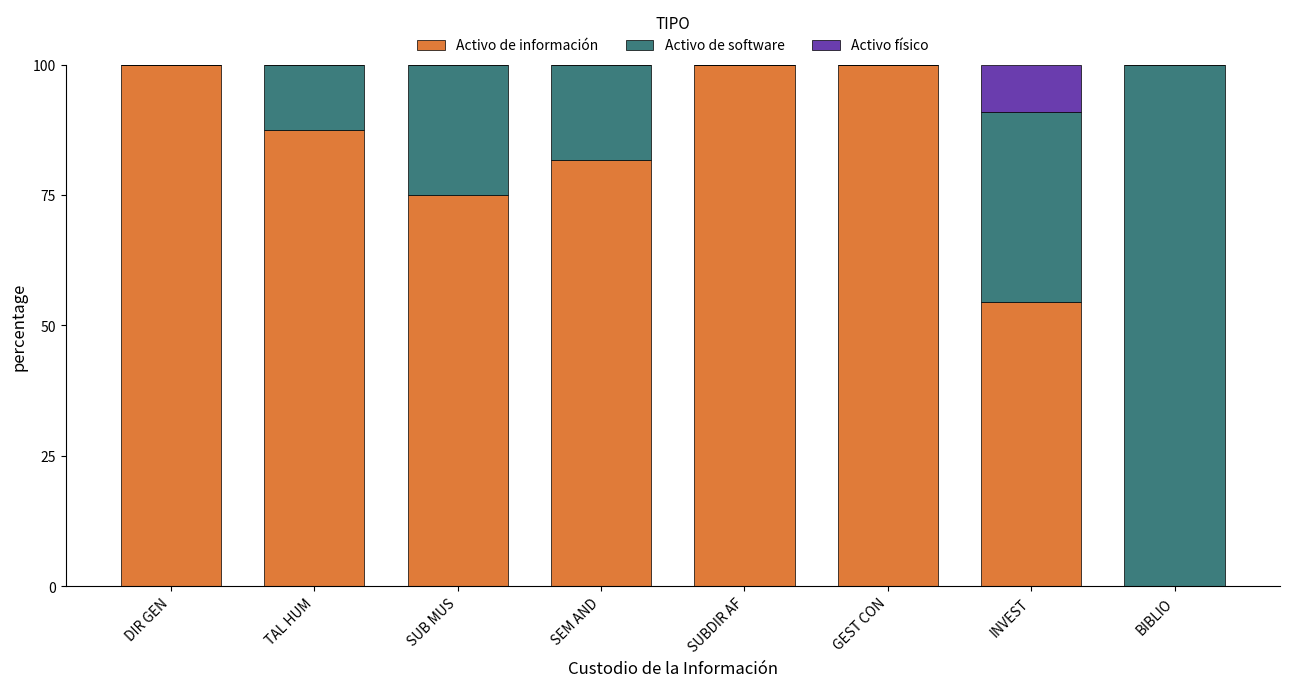

What is the highest value of the Activo de información series?

100.0